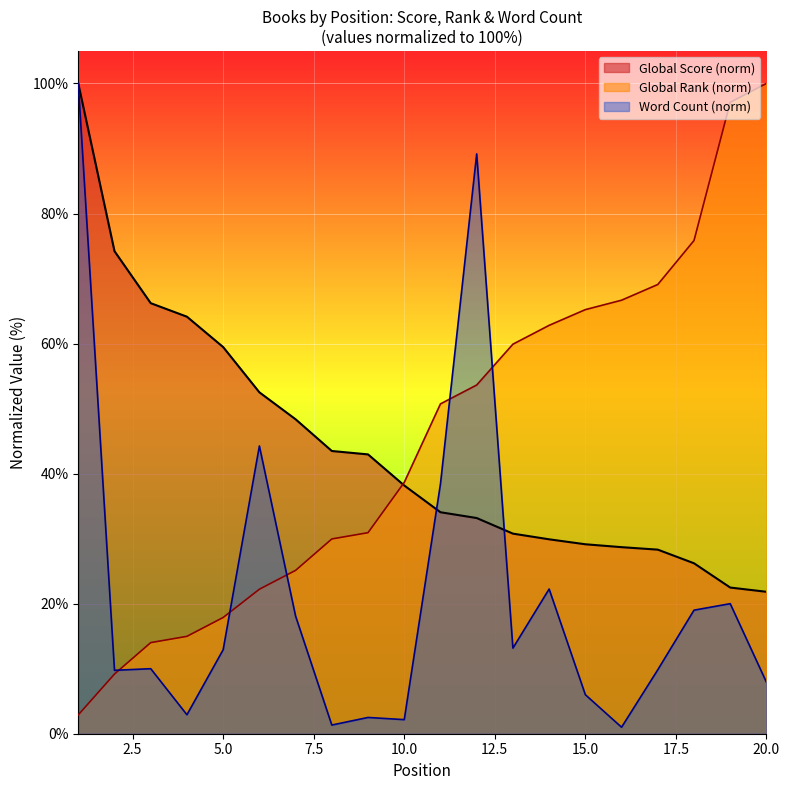

Between 1 and 10, which series saw the biggest shift?

Word Count